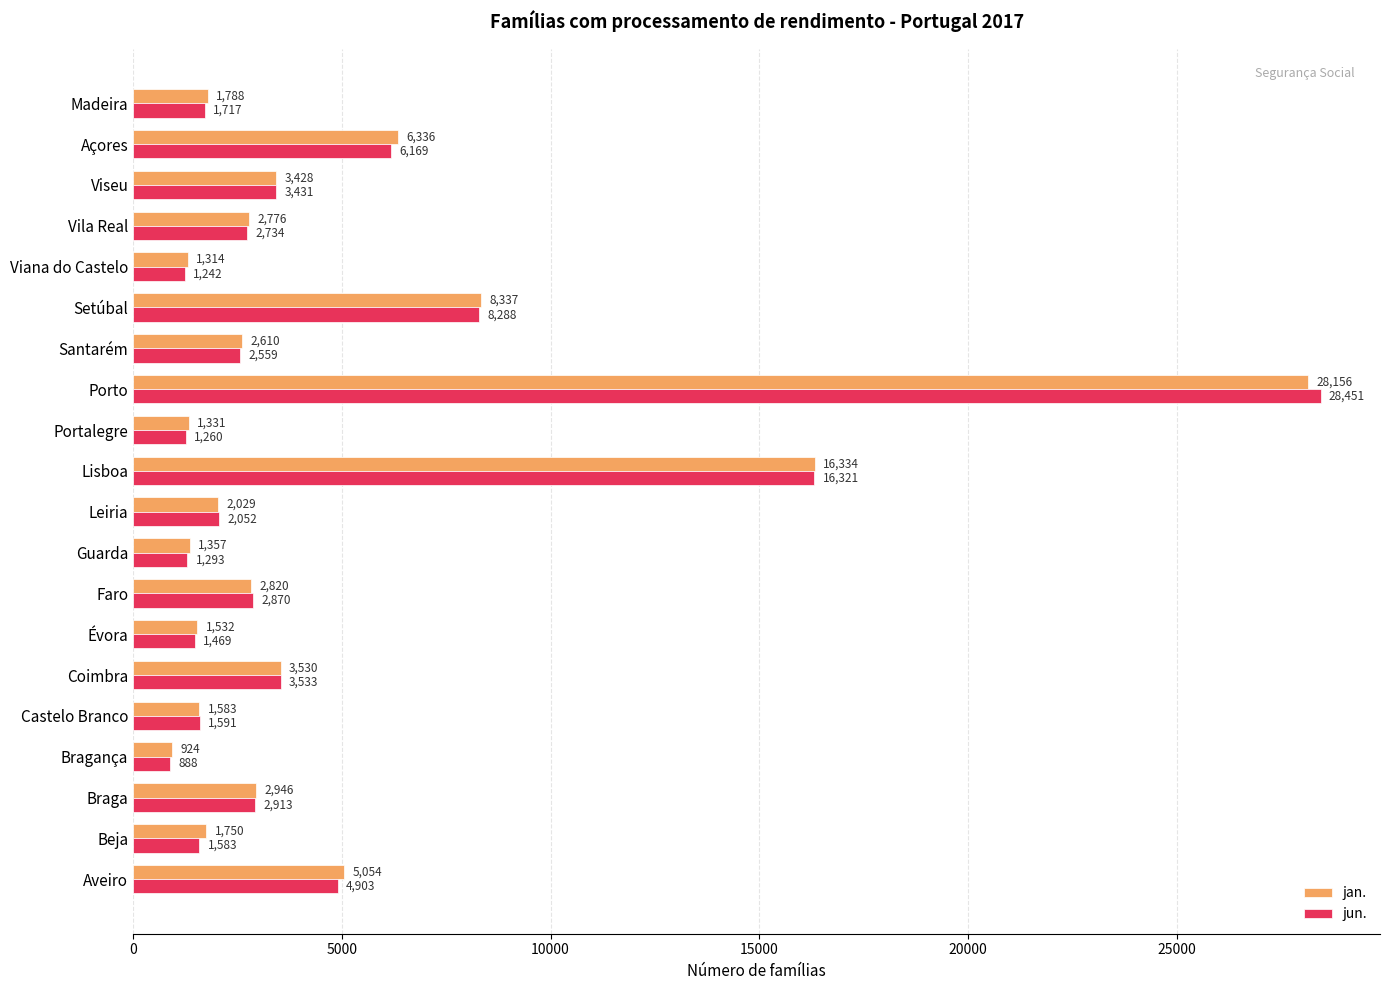

Where is jun. nearest to the value 14669?

Lisboa